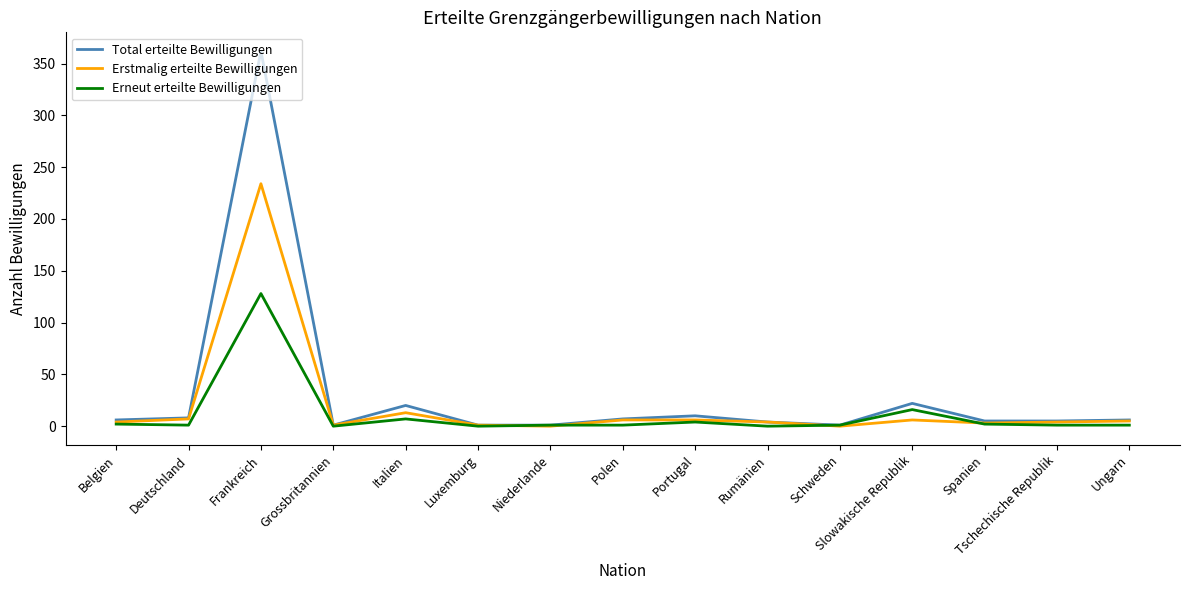

Which series has the widest spread of values?

Total erteilte Bewilligungen